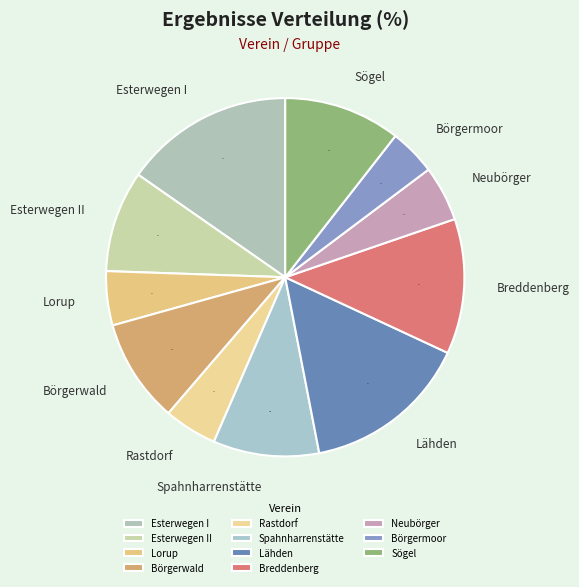

What percentage is the Neubörger slice, to the nearest percent?

5%